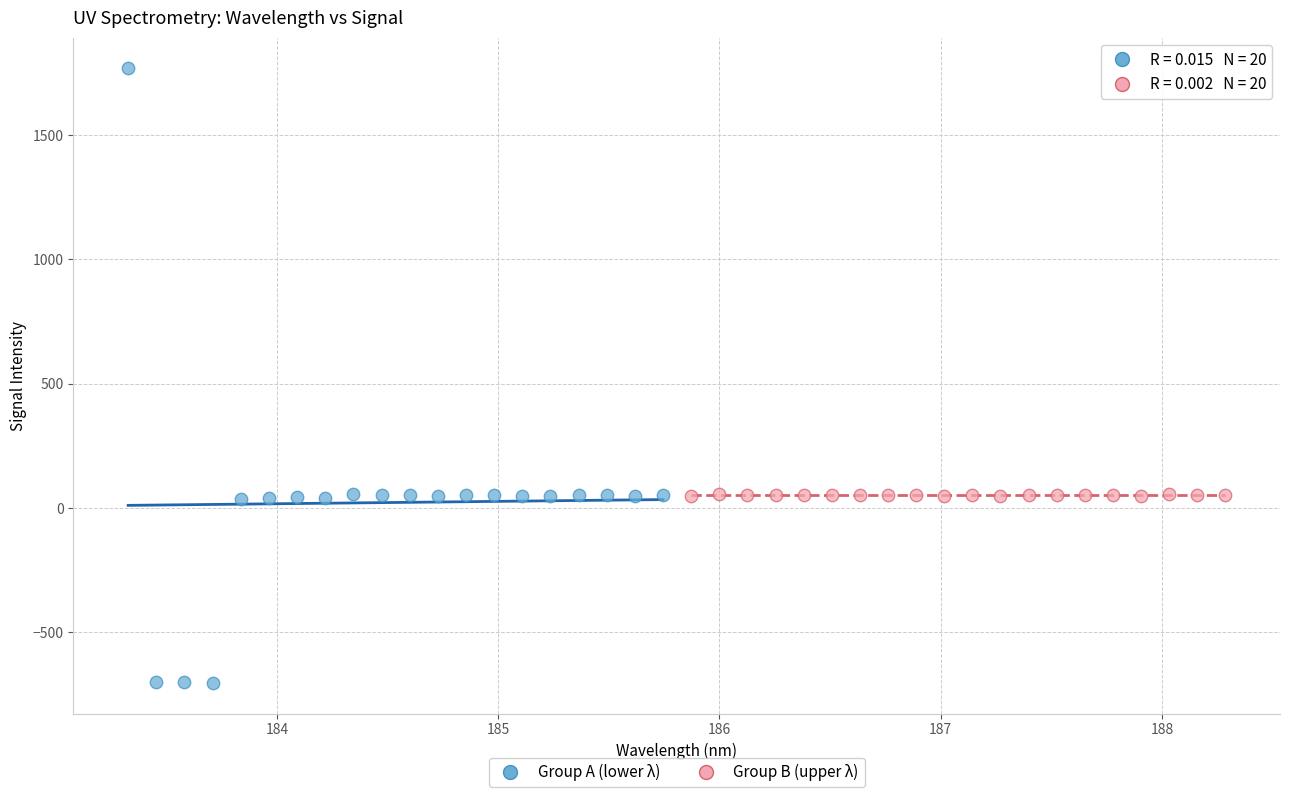

Which series contains the highest Y value?

Group A (lower λ)